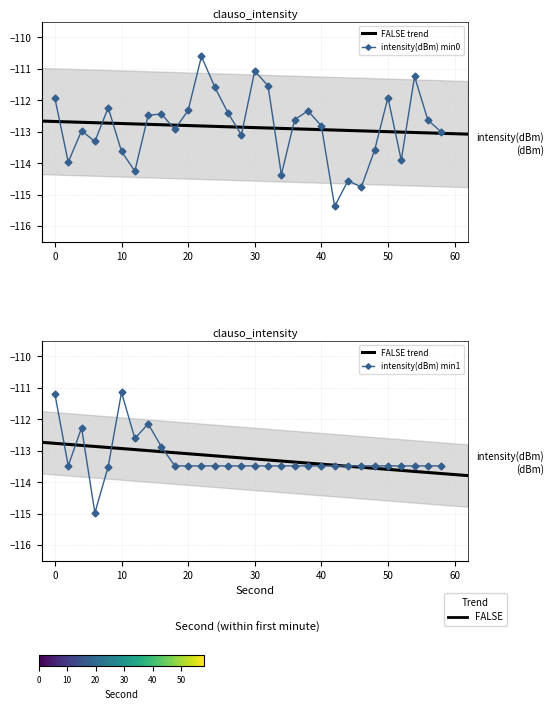

Reading right to left, extract all data points from this chart.

intensity(dBm) min0: -113.0	-112.6	-111.2	-113.9	-111.9	-113.6	-114.8	-114.6	-115.4	-112.8	-112.3	-112.6	-114.4	-111.5	-111.1	-113.1	-112.4	-111.6	-110.6	-112.3	-112.9	-112.4	-112.5	-114.3	-113.6	-112.2	-113.3	-113.0	-114.0	-111.9
intensity(dBm) min1: -113.5	-113.5	-113.5	-113.5	-113.5	-113.5	-113.5	-113.5	-113.5	-113.5	-113.5	-113.5	-113.5	-113.5	-113.5	-113.5	-113.5	-113.5	-113.5	-113.5	-113.5	-112.9	-112.1	-112.6	-111.1	-113.5	-115.0	-112.3	-113.5	-111.2